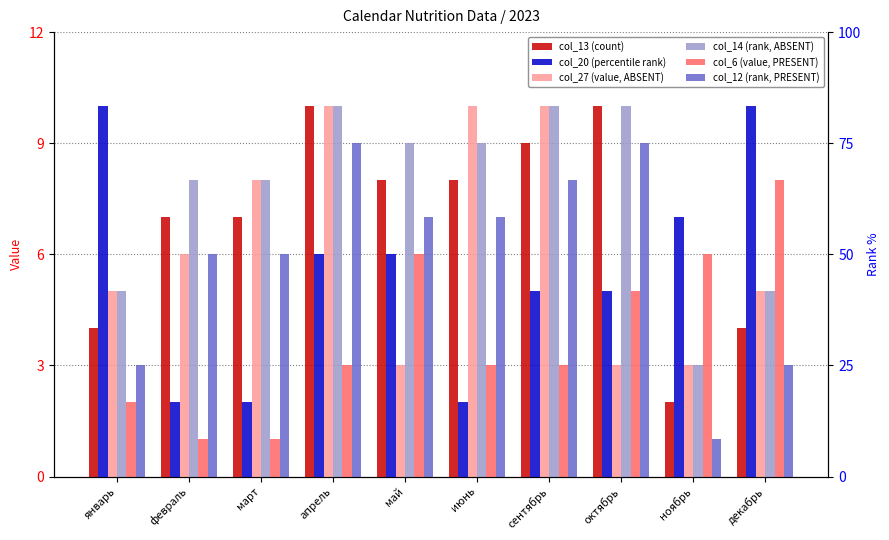

Between ноябрь and декабрь, which is larger?

декабрь